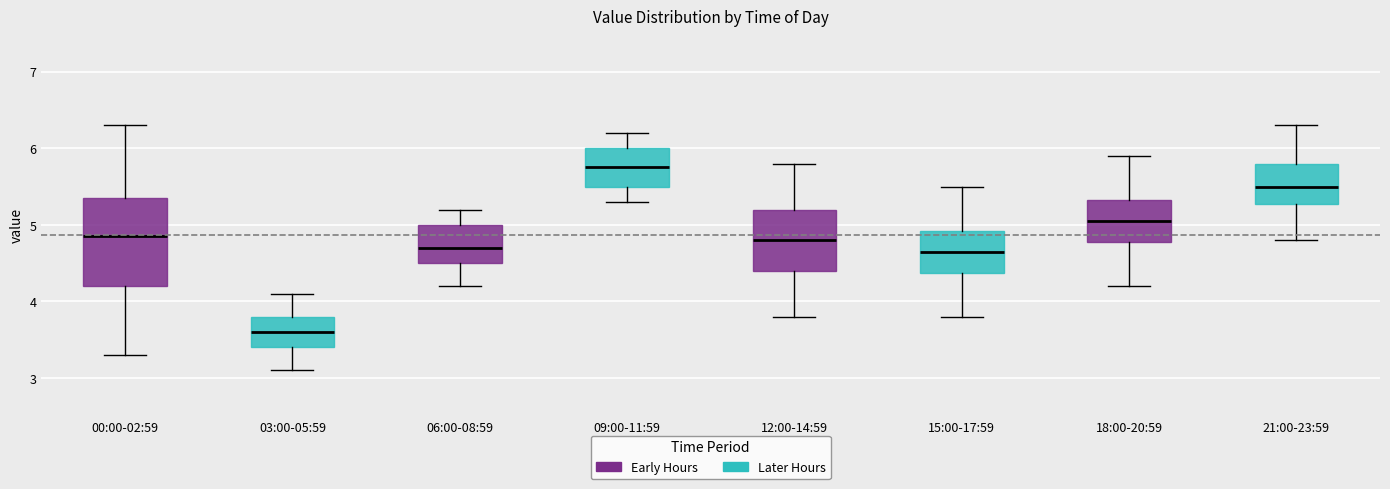

Comparing the boxes themselves (not the whiskers), which one is the tallest?

00:00-02:59